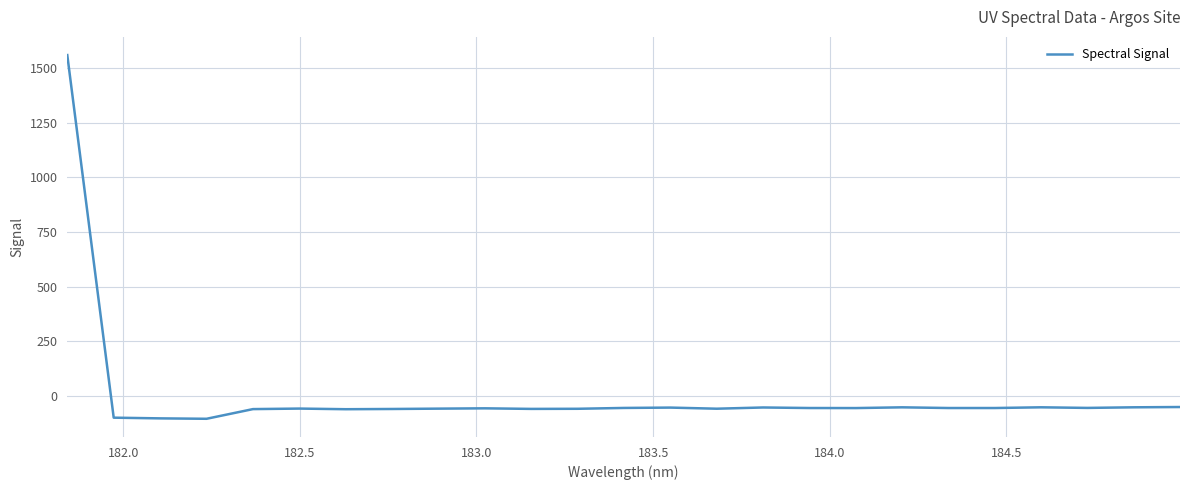

What is the greatest value displayed?

1559.8